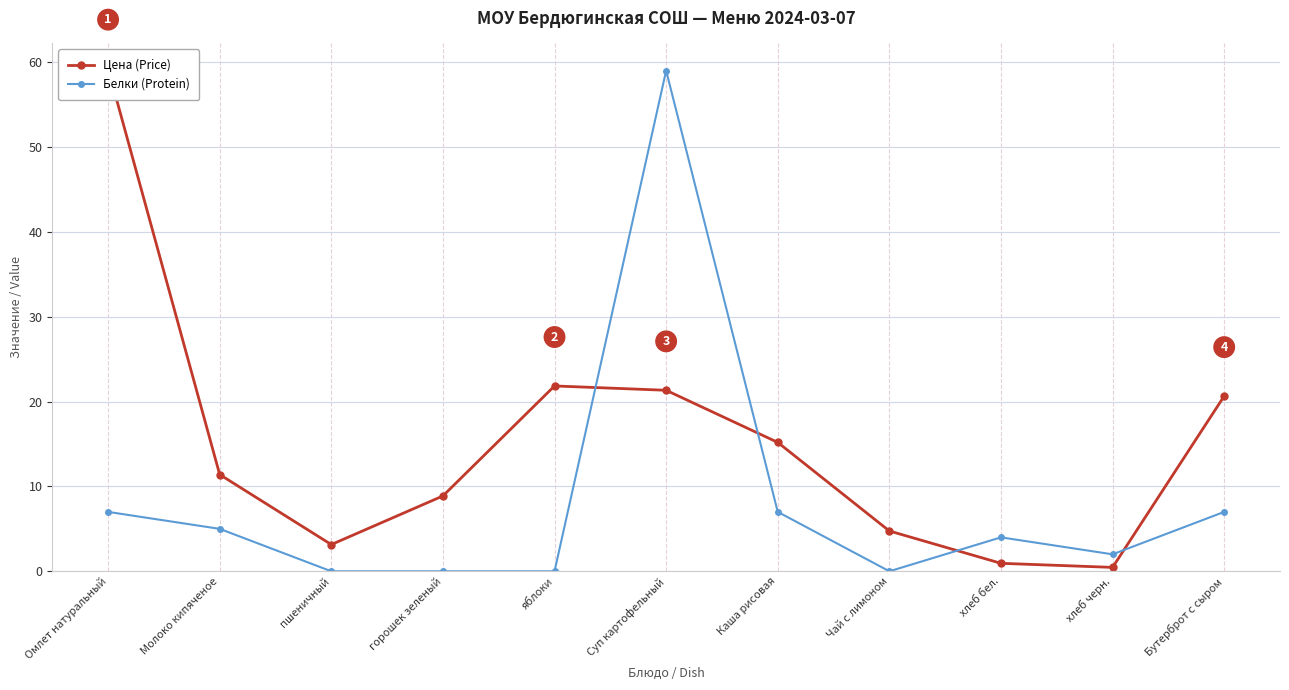

What is the difference between the Цена (Price) values at Суп картофельный and хлеб черн.?

20.9